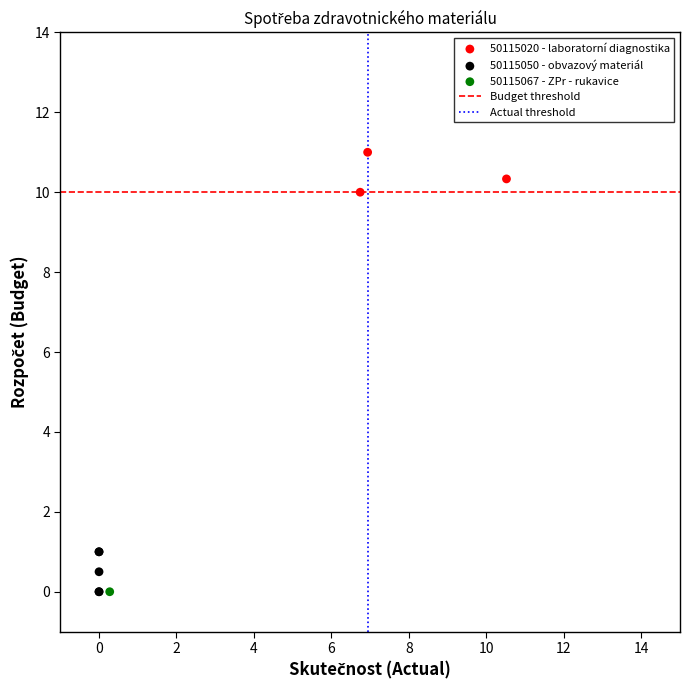

Which series contains the highest Y value?

50115020 - laboratorní diagnostika